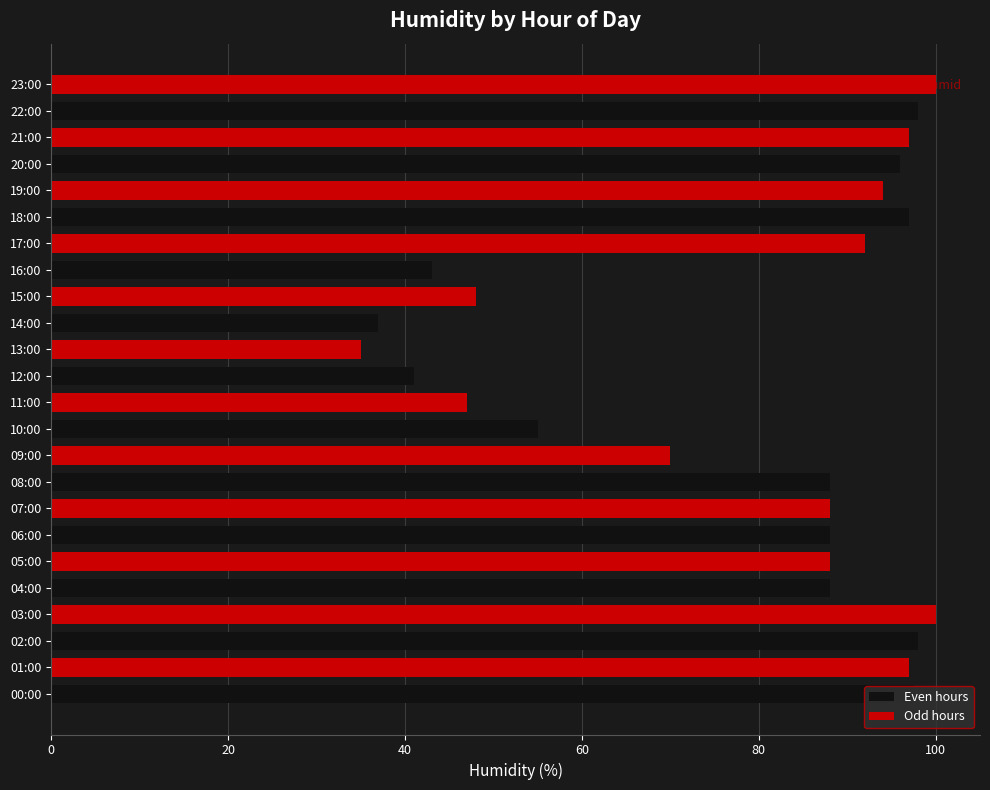

How many bars are there in total?

24